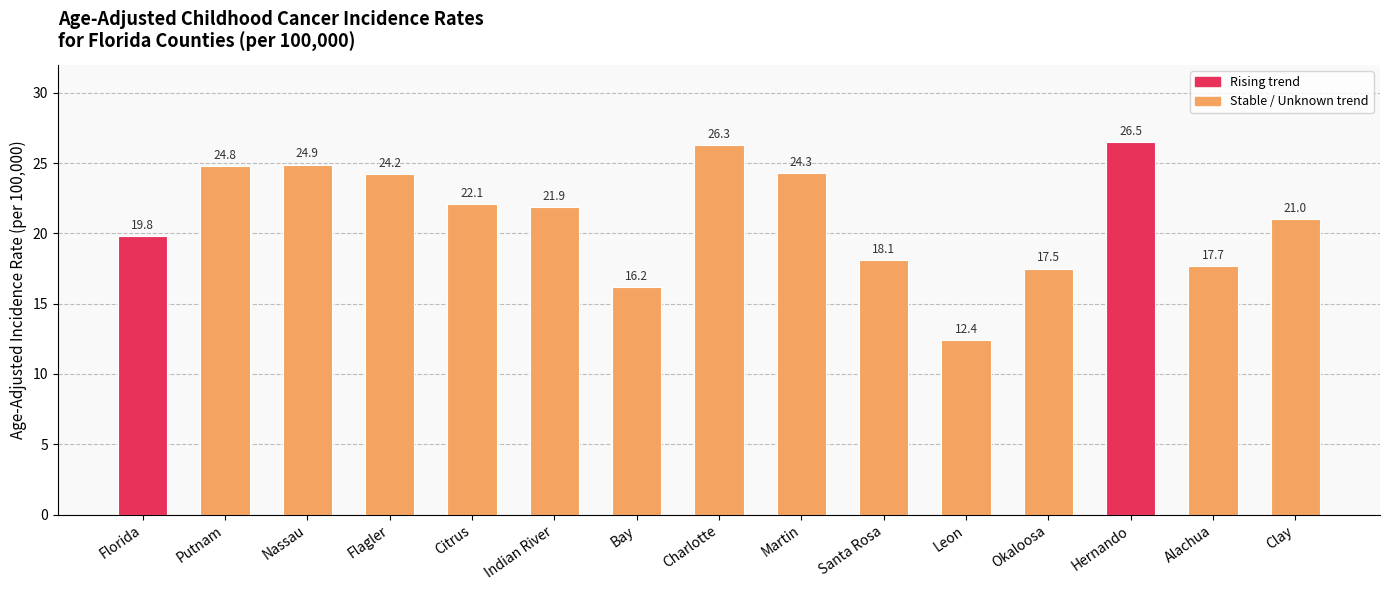

How many categories are shown in the chart?

15